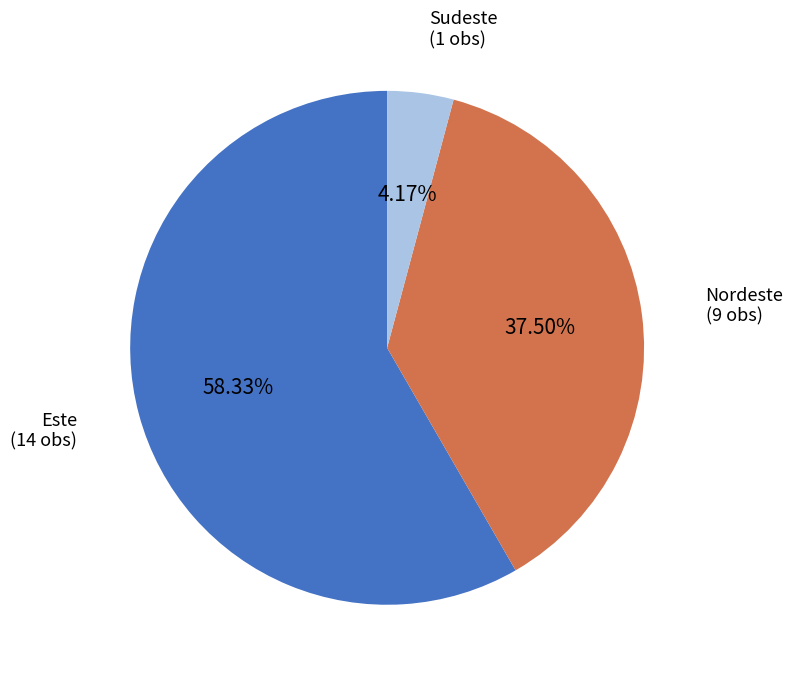

To the nearest percent, what is the difference between the largest and smallest slice percentages?

54%